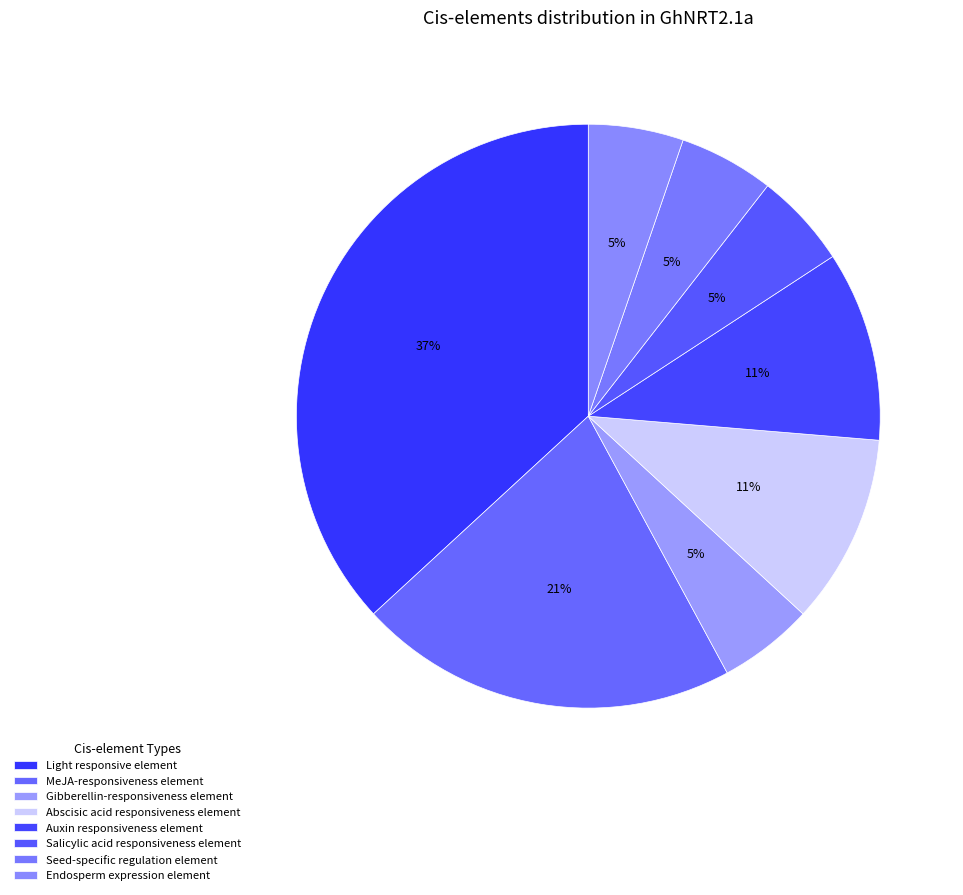

Which category has the biggest portion of the pie?

Light responsive element